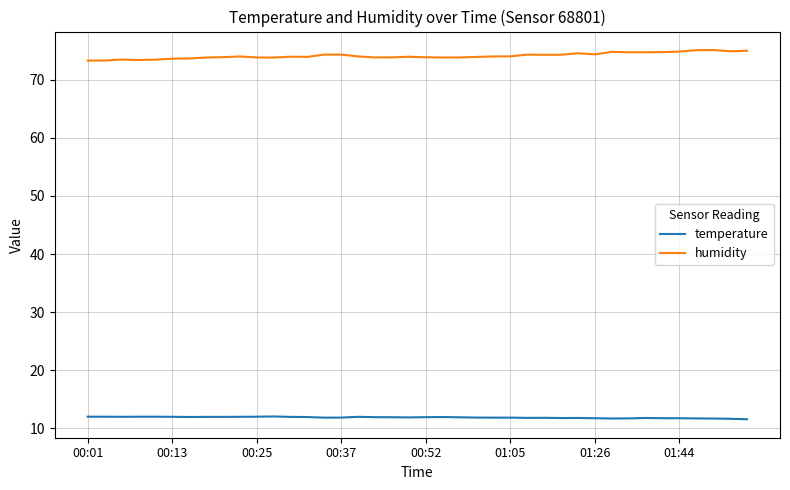

Which series has the largest total across all categories?

humidity